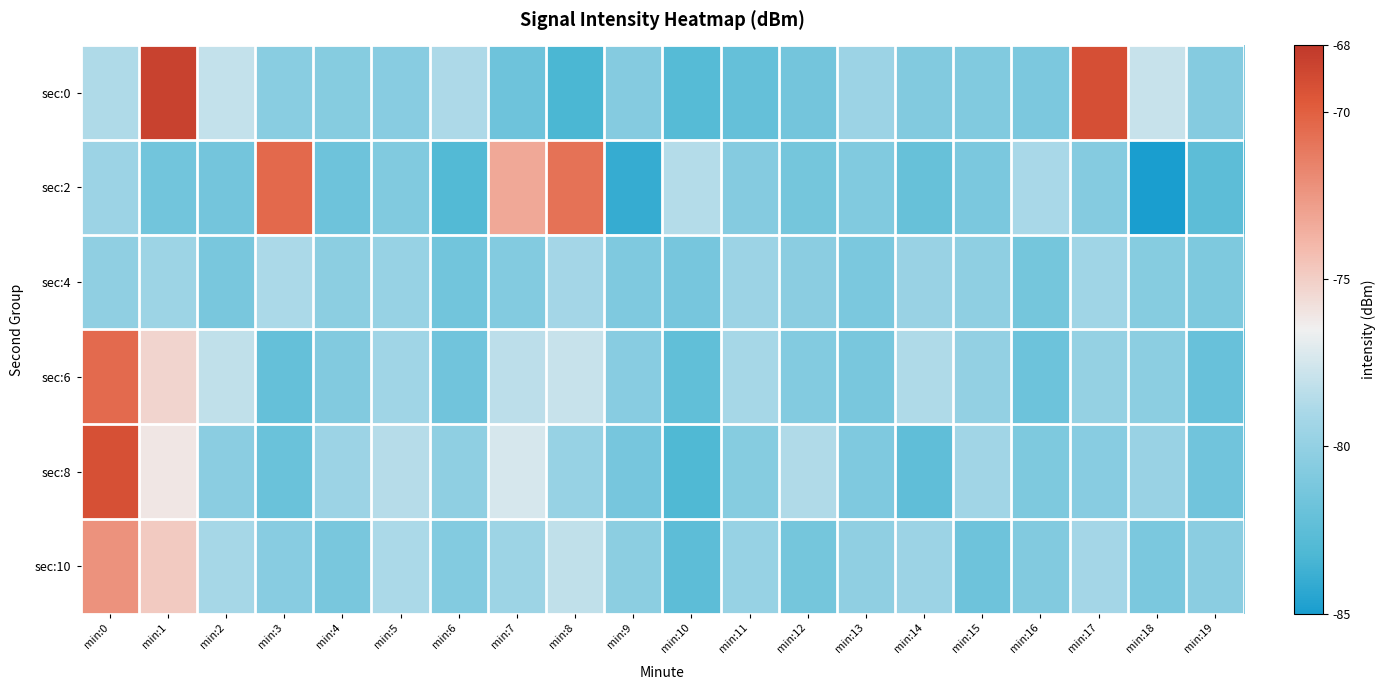

Which series changed the most between min:12 and min:13?

sec:8